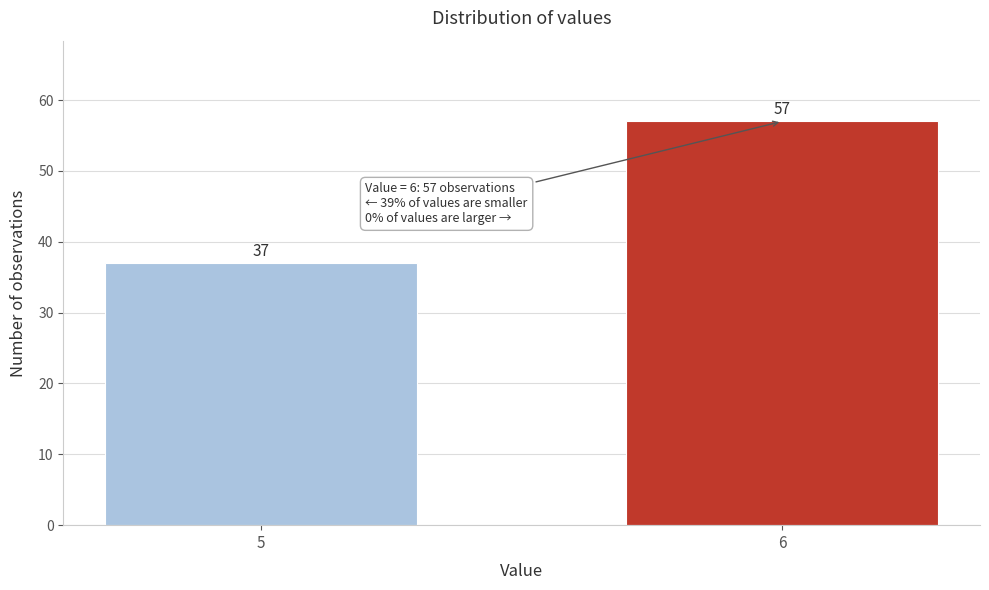

Reading left to right, what are all the values shown in this chart?

5=37	6=57